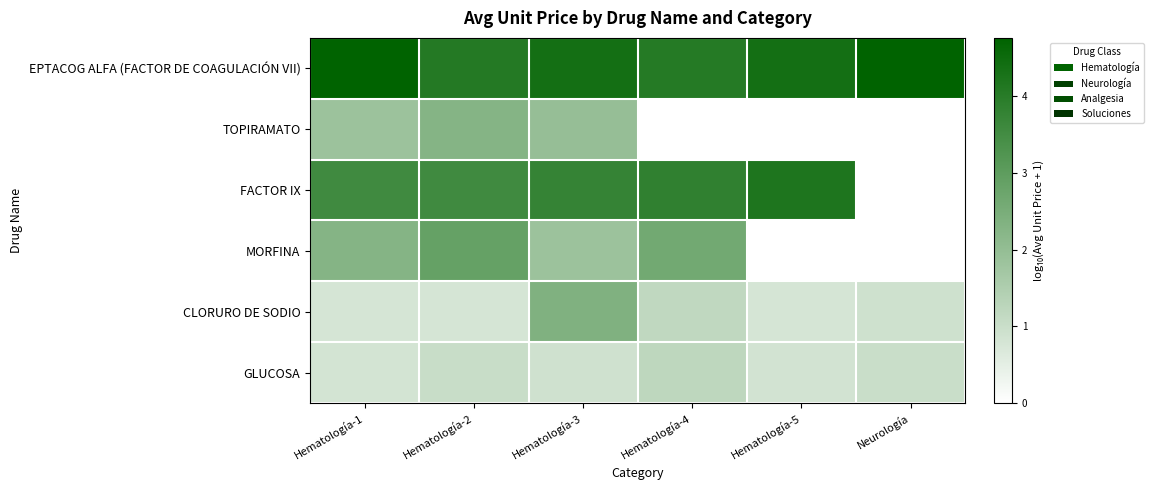

Which has a higher value, Hematología-2 or Hematología-3?

Hematología-3